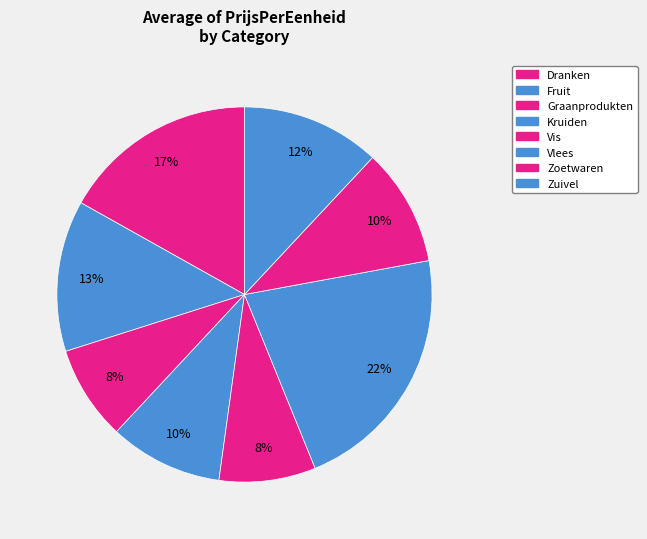

Count the number of slices in the pie.

8